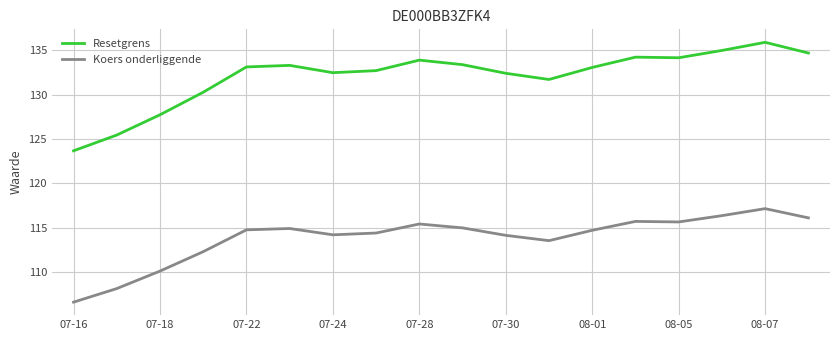

What is the maximum value for Resetgrens?

135.9